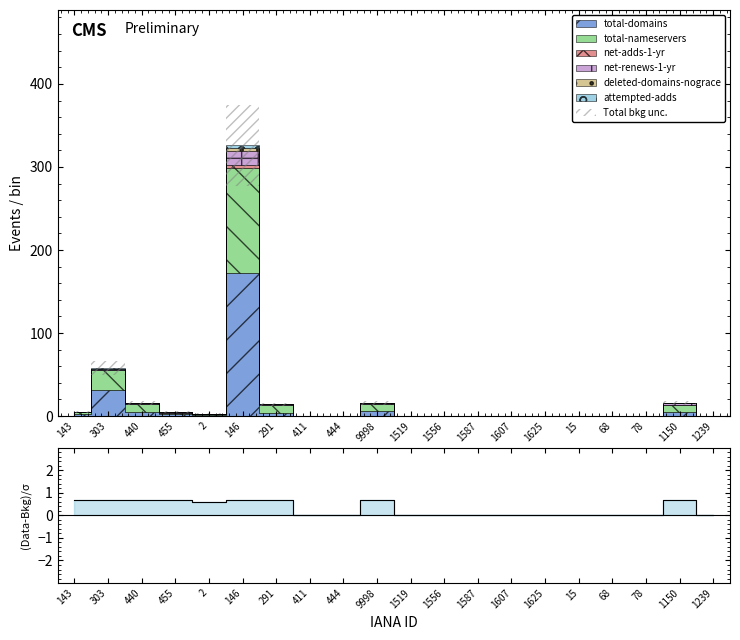

What is the average value?

0.3